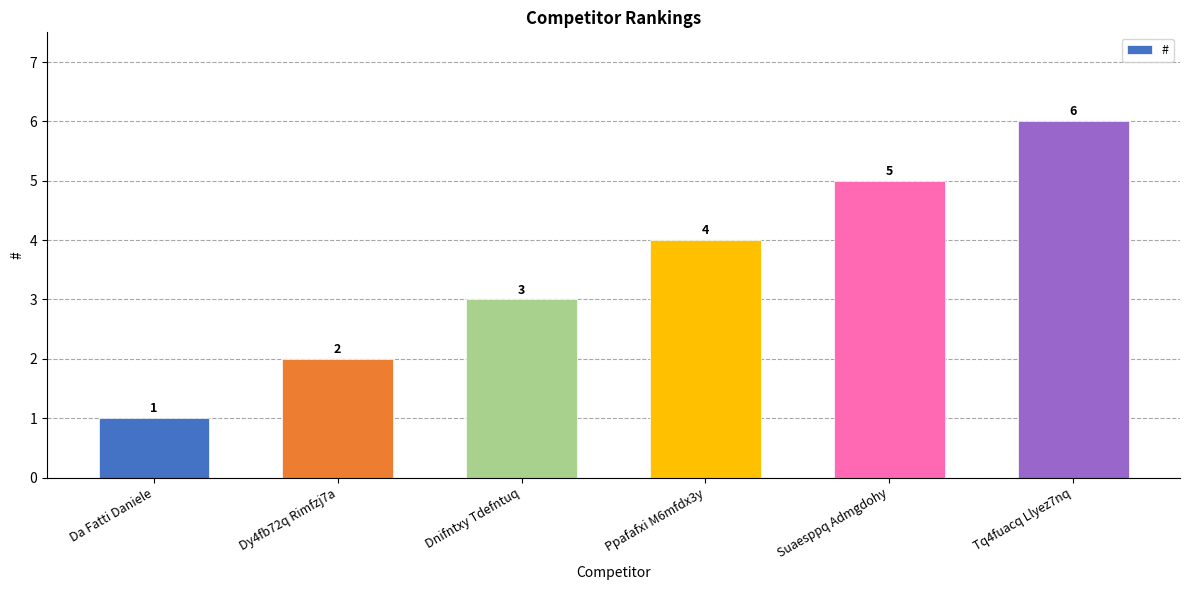

Does the chart contain any negative values?

No